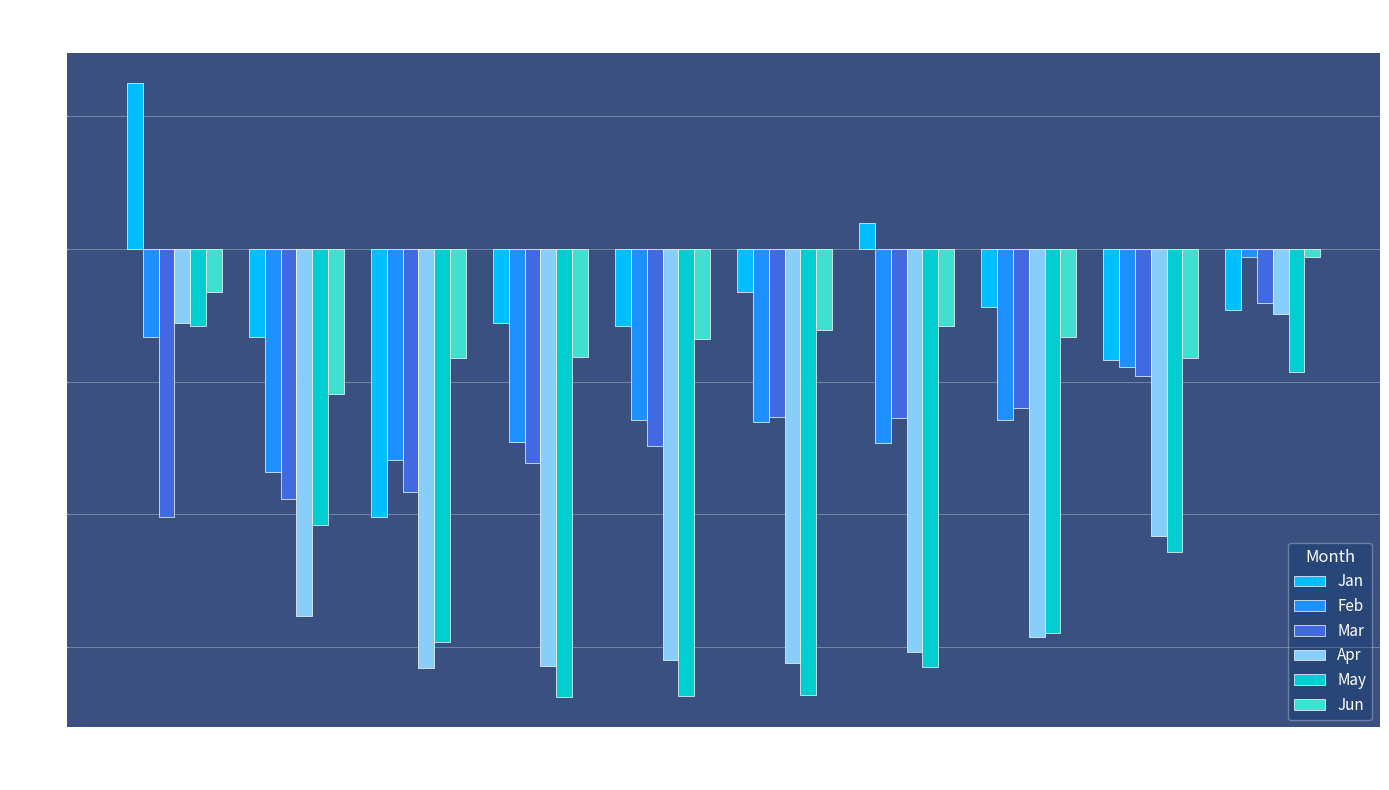

What is the highest value of the Apr series?

-0.5